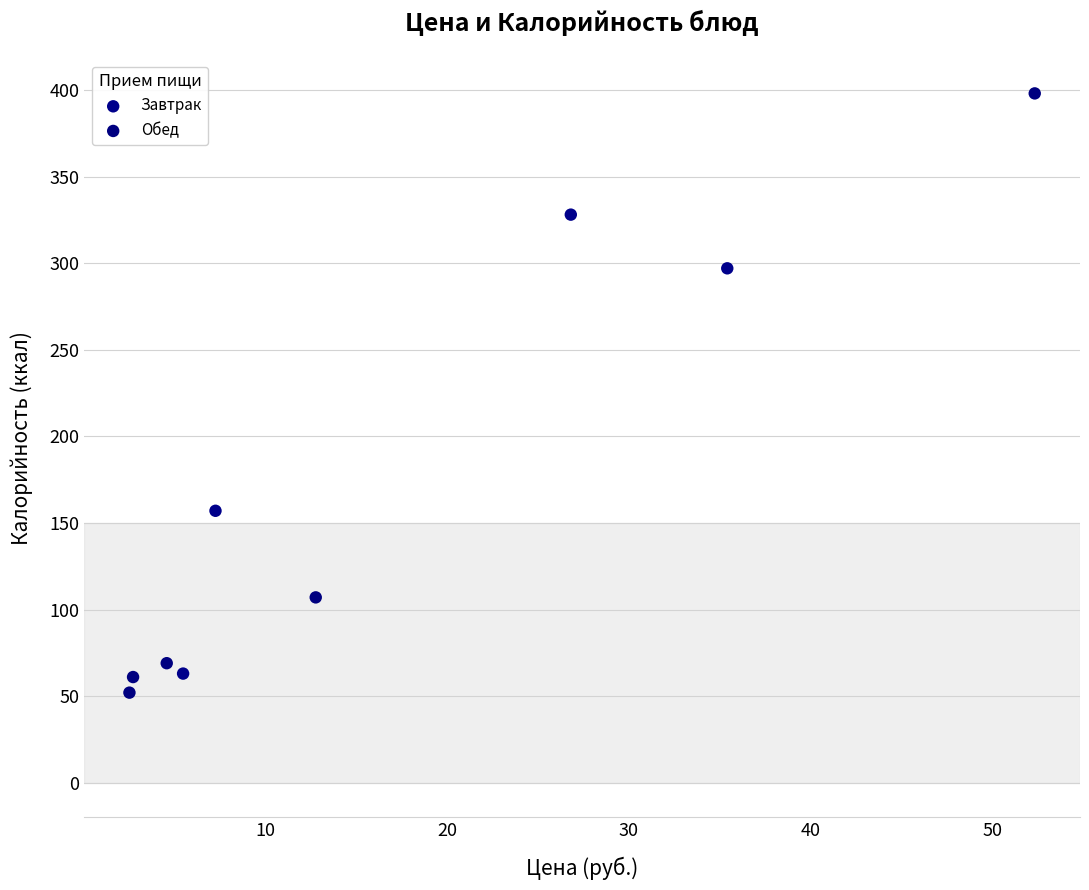

Which series reaches the maximum Y coordinate?

Обед